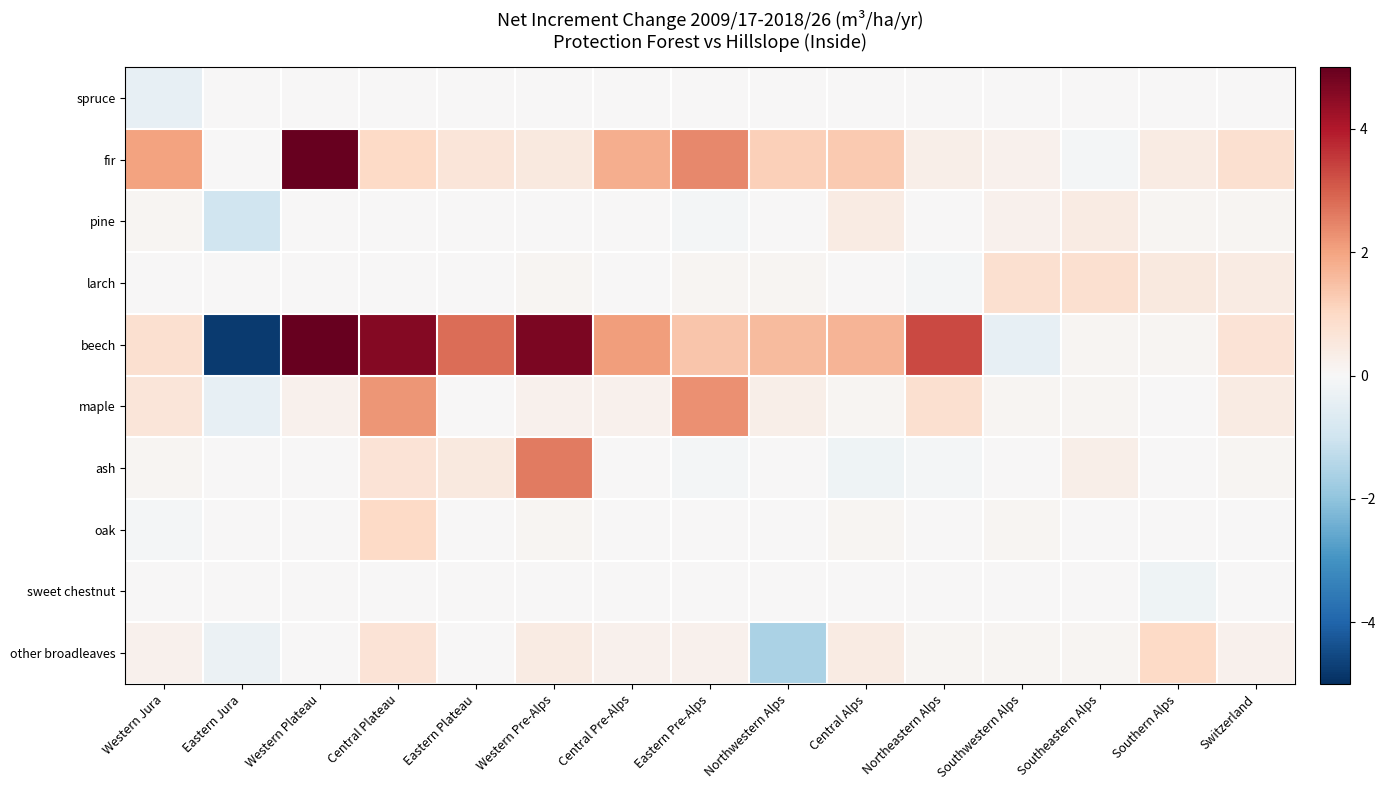

What is the total value across all series at Central Alps?

3.8